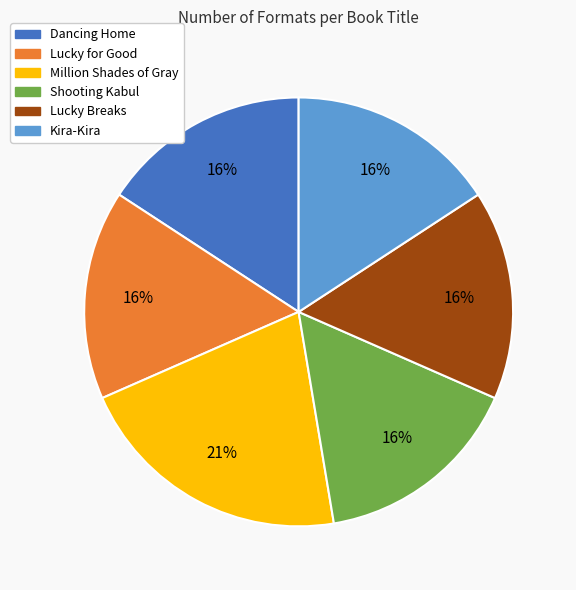

To the nearest percent, what is the combined percentage of Kira-Kira and Million Shades of Gray?

37%